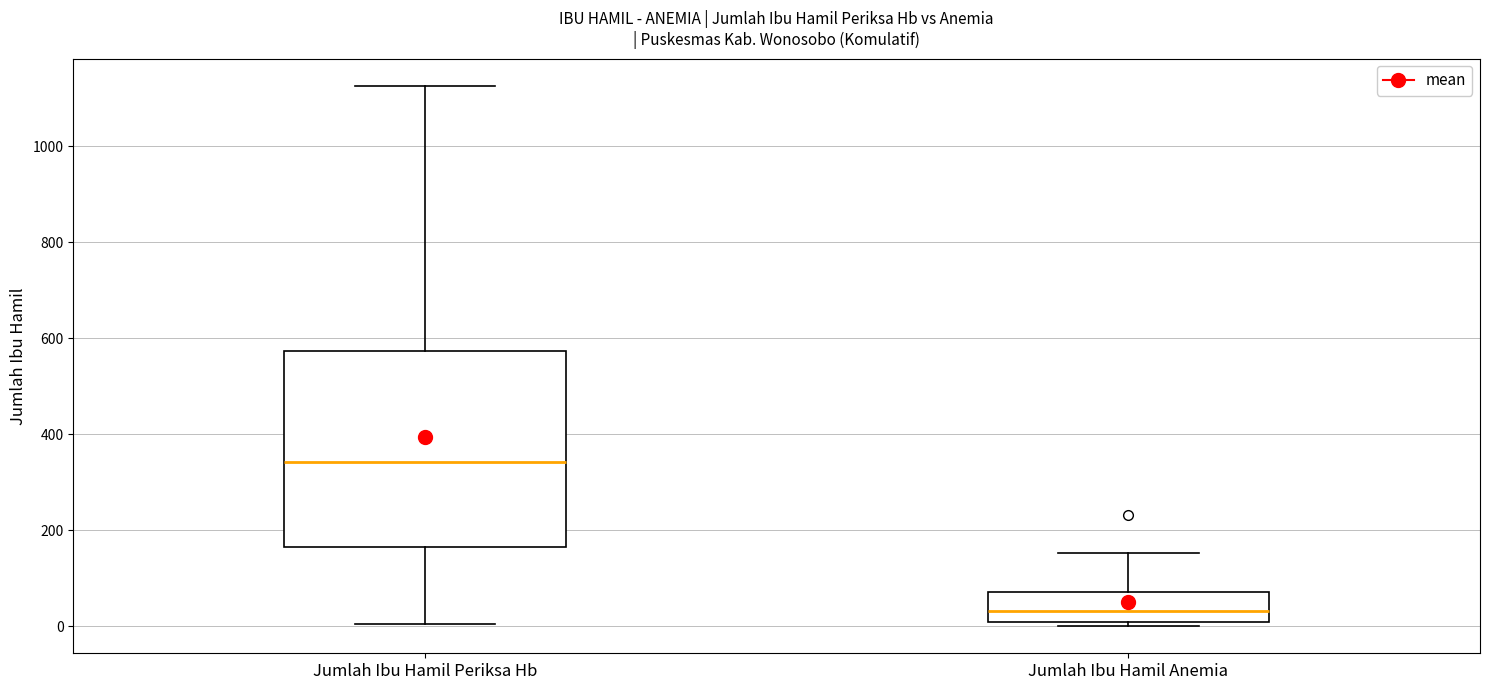

Where does the lower whisker of the box for Jumlah Ibu Hamil Periksa Hb end on the y-axis? The values are not printed on the chart, so give them approximately, as read against the axis.

0